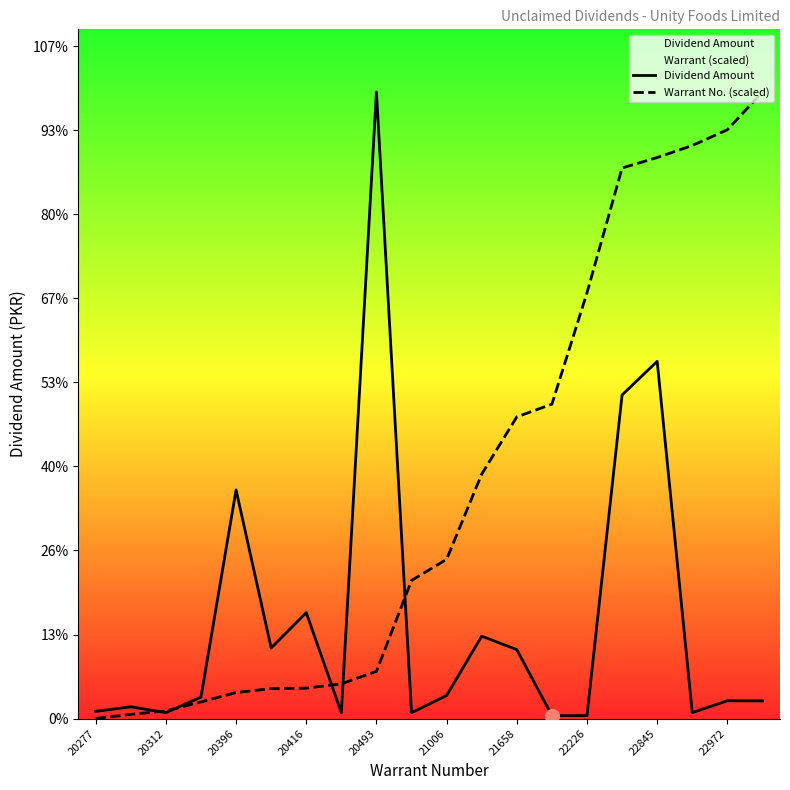

How many series are shown in this chart?

2